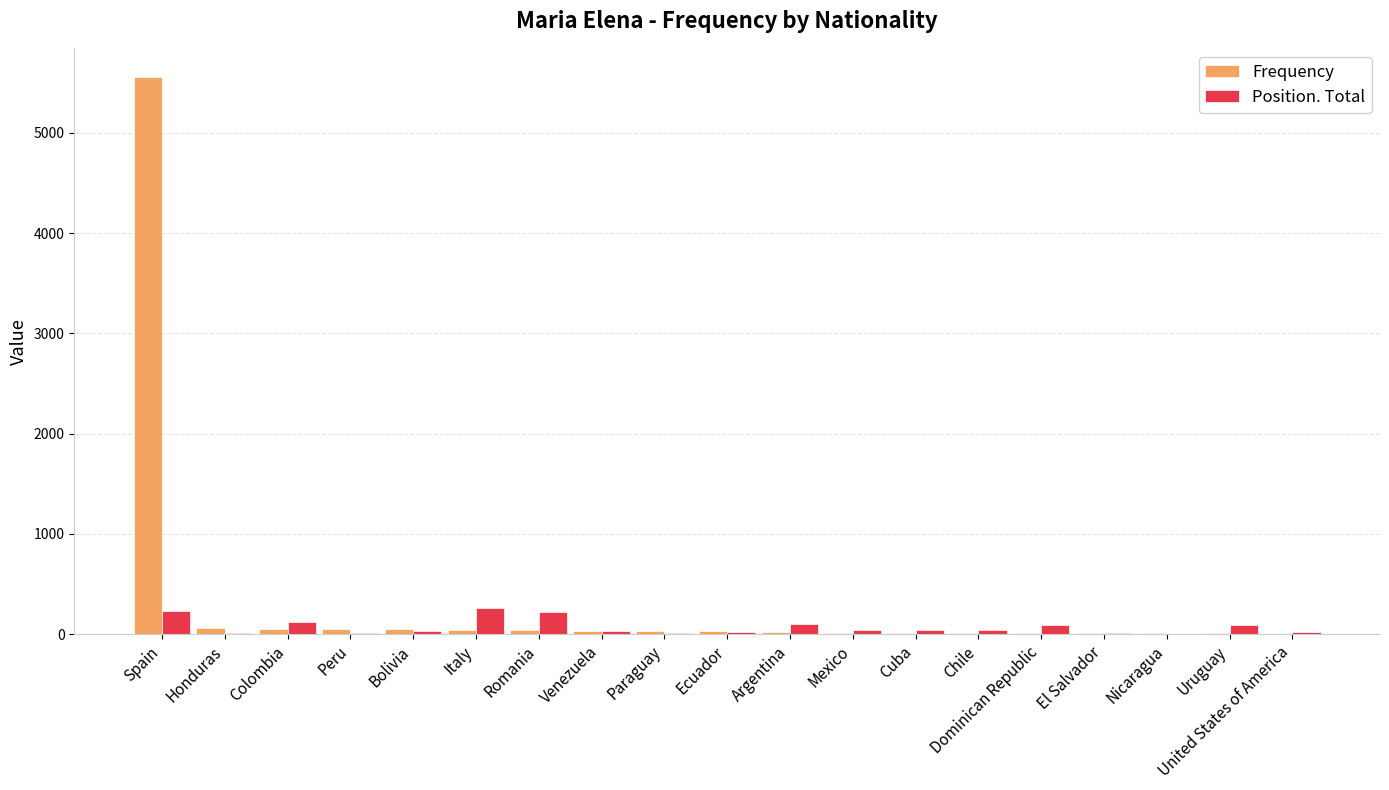

Read the Frequency value at El Salvador, to the nearest 10.

10